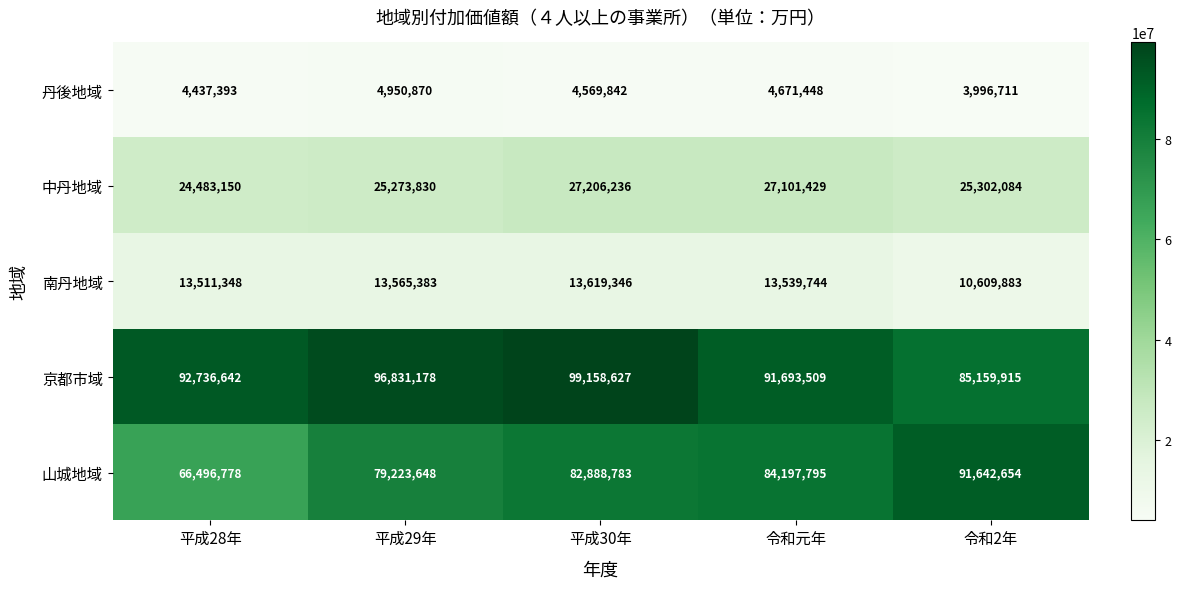

Which category has the lowest value in the 南丹地域 series?

令和2年